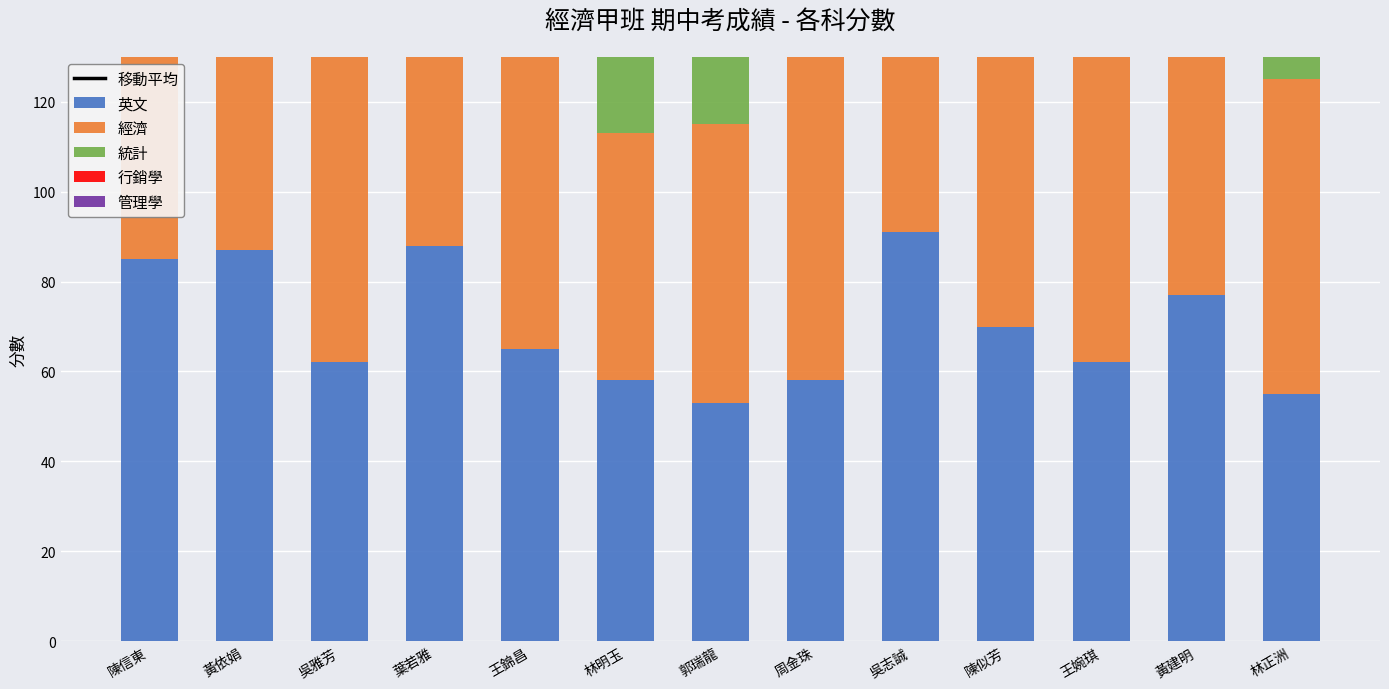

How many distinct data groups are displayed?

6